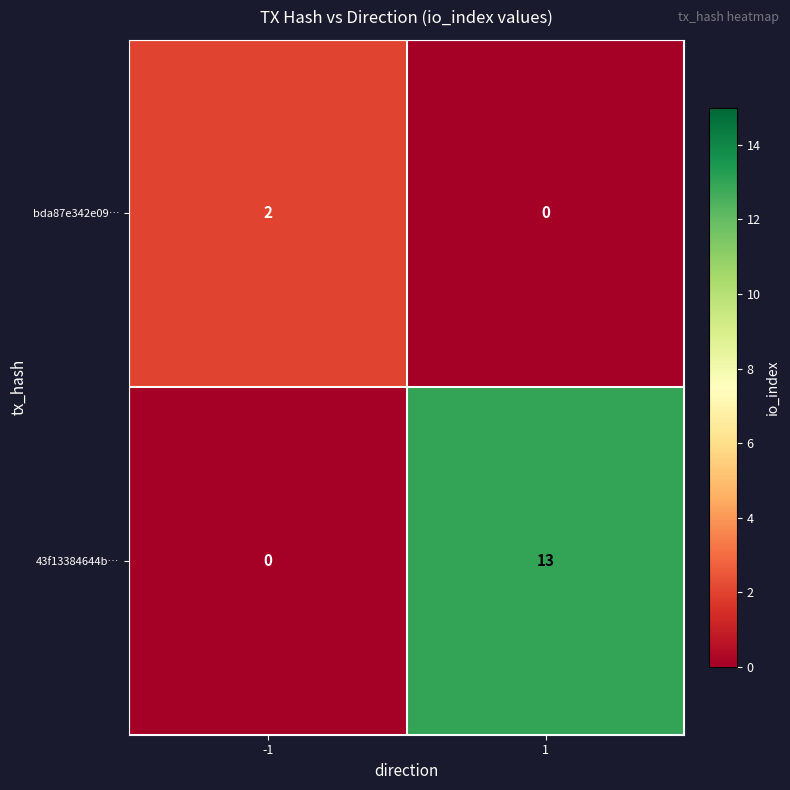

What is the sum of all 43f13384644b… values?

13